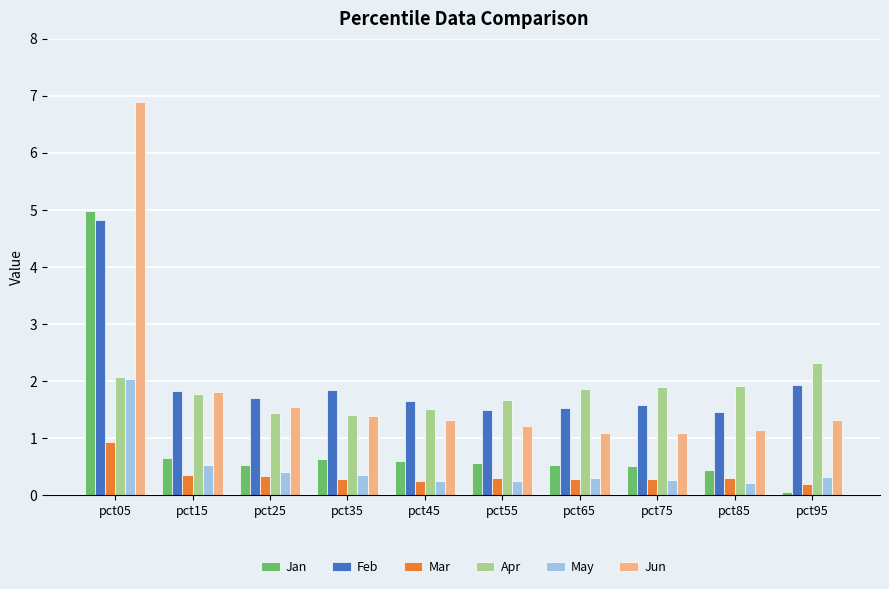

At which label is Feb closest to 3?

pct95